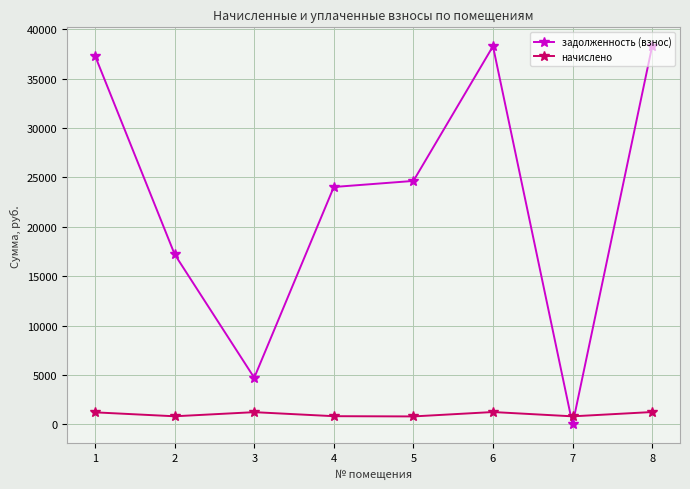

Where do начислено and задолженность (взнос) first cross each other?

6 and 7